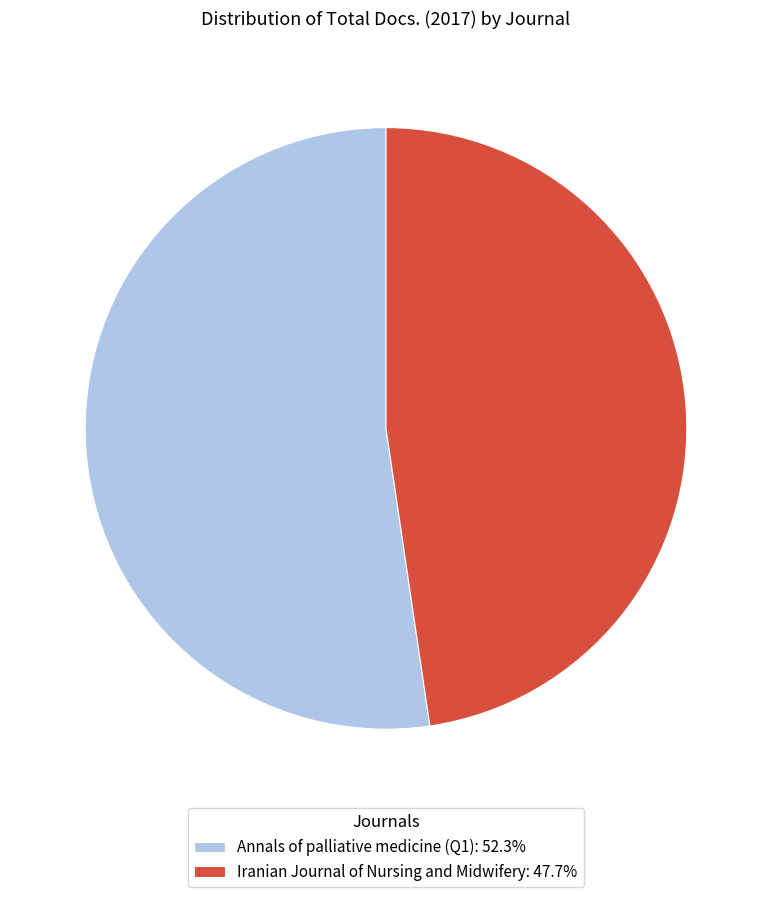

What is the ratio of the value at Iranian Journal of Nursing and Midwifery: 47.7% to the value at Annals of palliative medicine (Q1): 52.3%?

0.9